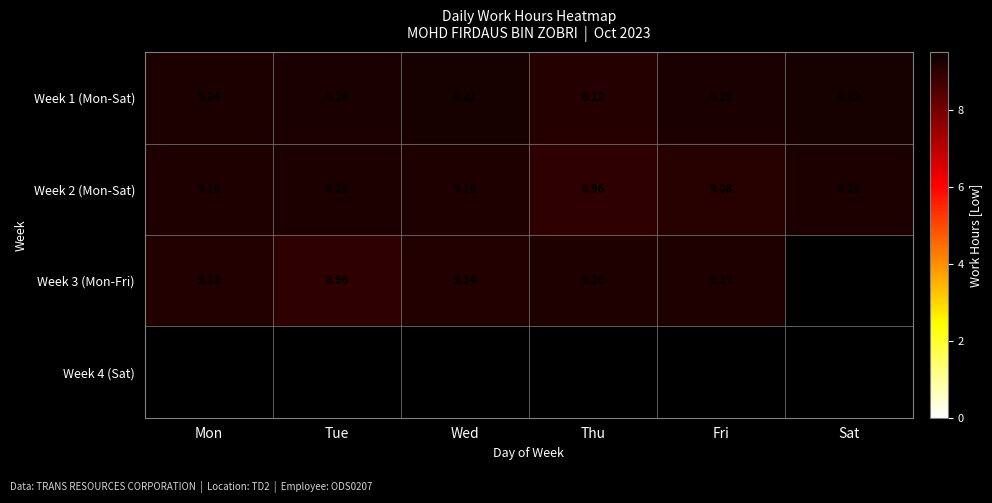

How many distinct data groups are displayed?

4